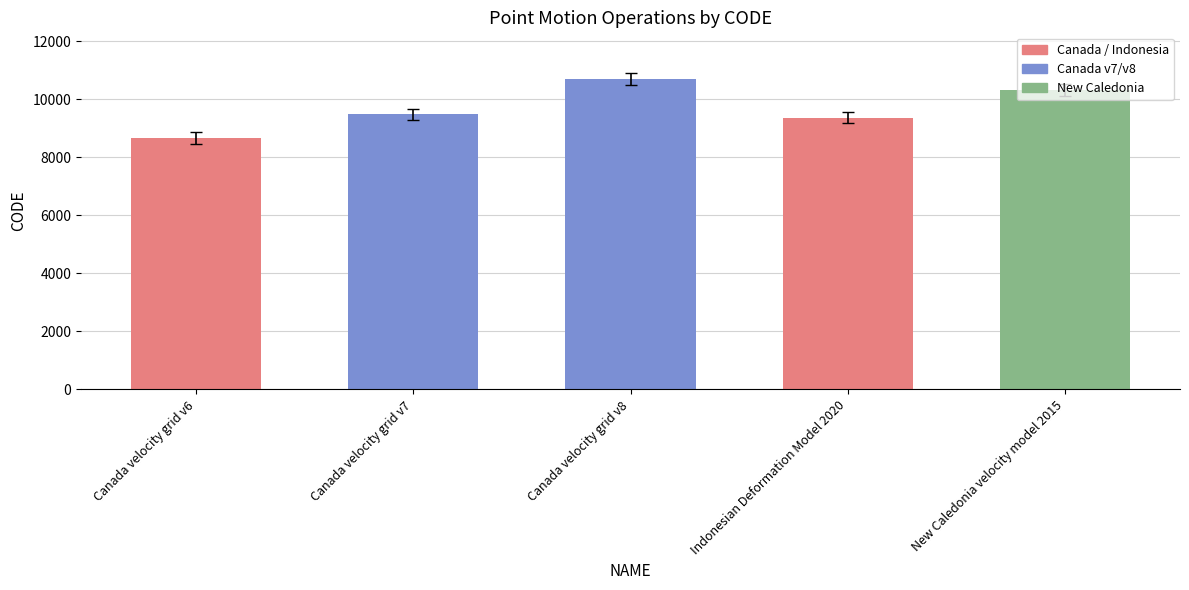

Which category has the highest value across all series?

Canada velocity grid v8